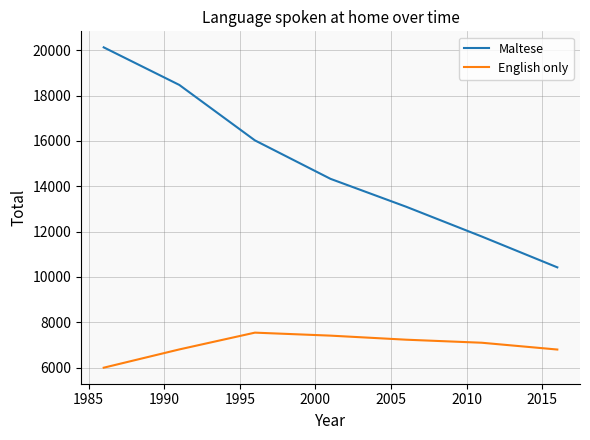

True or false: English only and Maltese cross at least once.

False